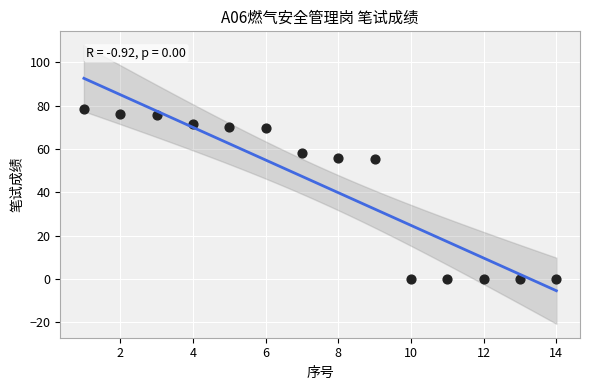

What is the range of X values (max minus min)?

13.0